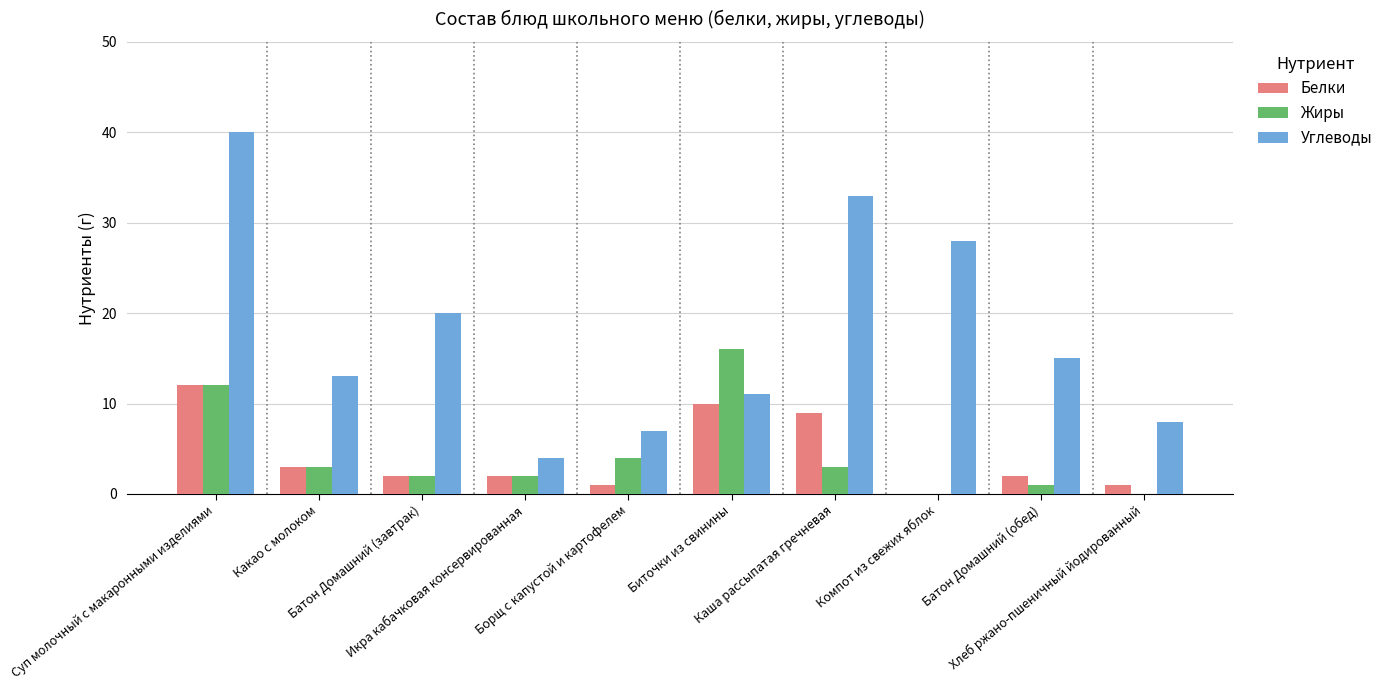

What is the sum of all Углеводы values?

179